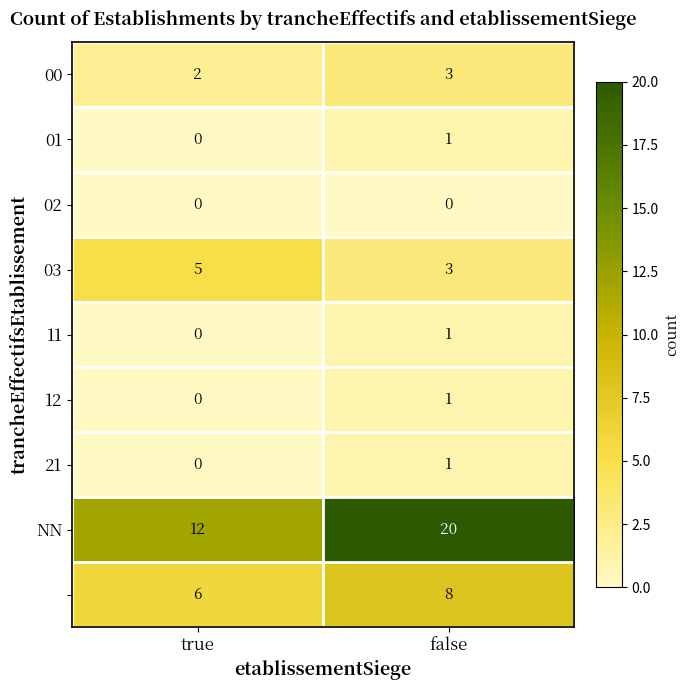

At which category is the sum across all series the highest?

false